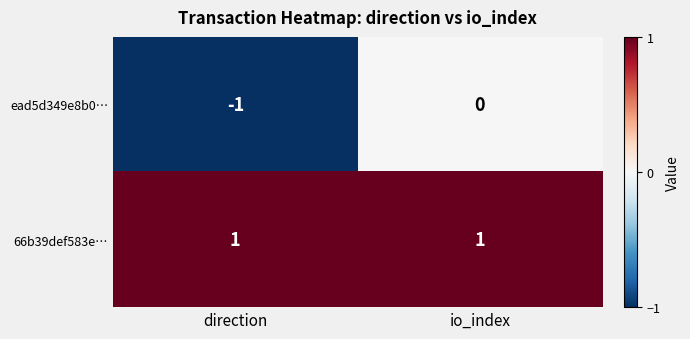

List the series in order of their overall mean, highest first.

66b39def583e…, ead5d349e8b0…